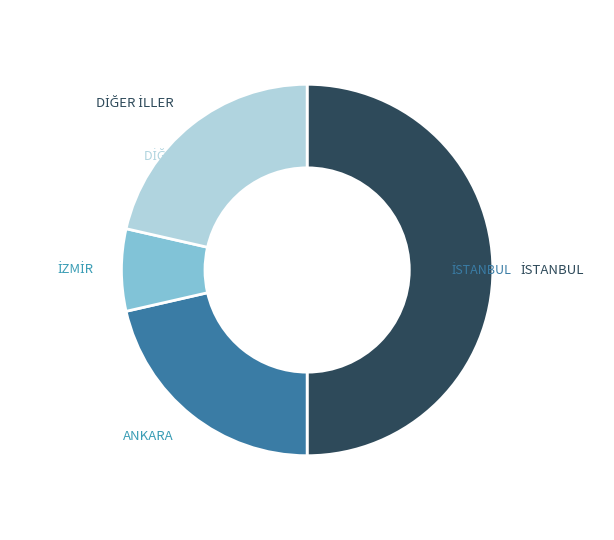

Does ANKARA account for over 50% of the chart?

No